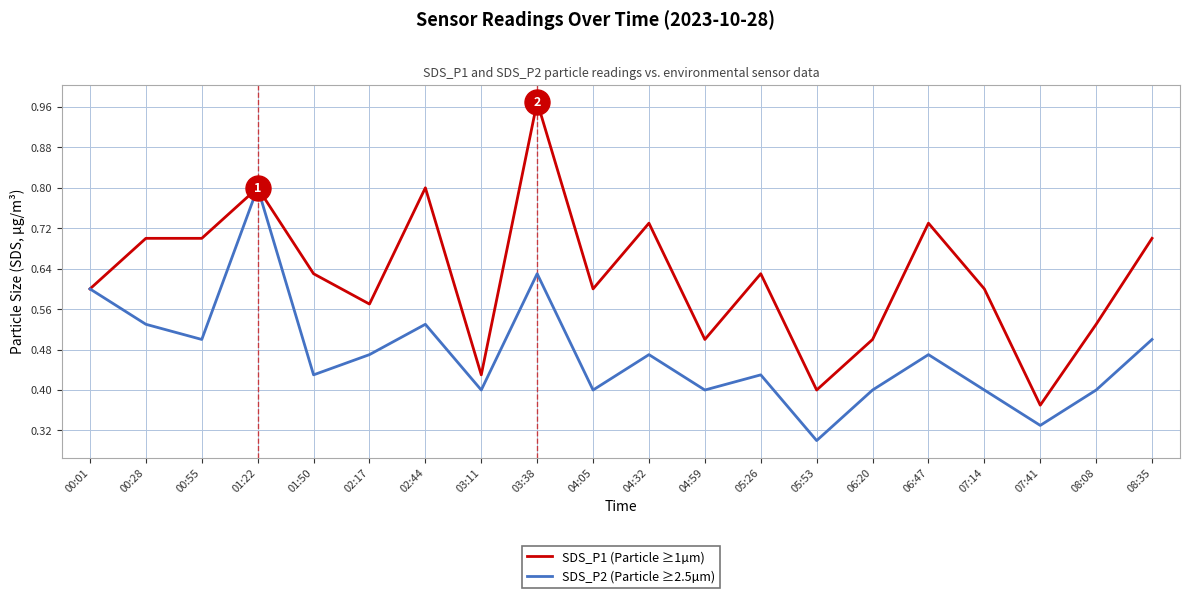

Which series changed the most between 06:20 and 08:35?

SDS_P1 (Particle ≥1µm)